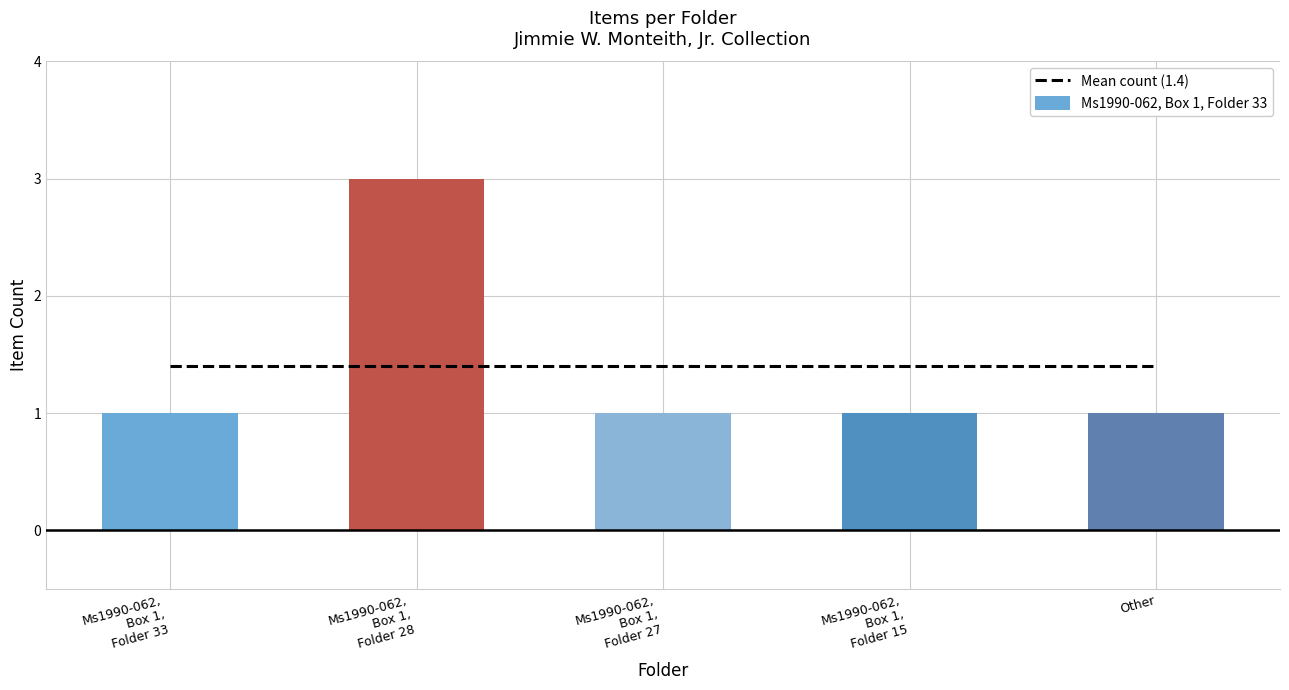

Does the chart contain any negative values?

No